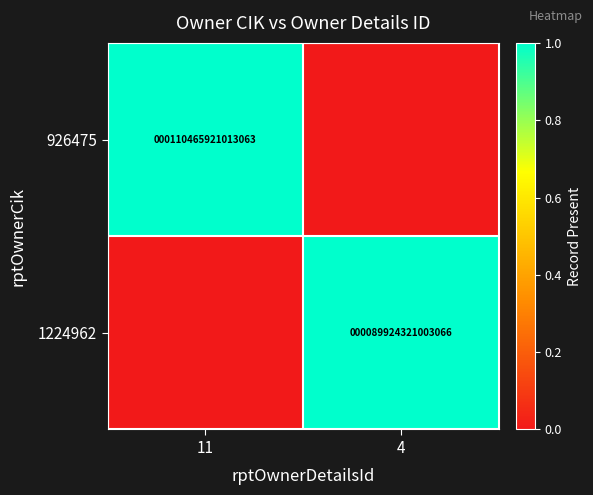

The value of 1224962 at 4 is 89924321003066. True or false?

True